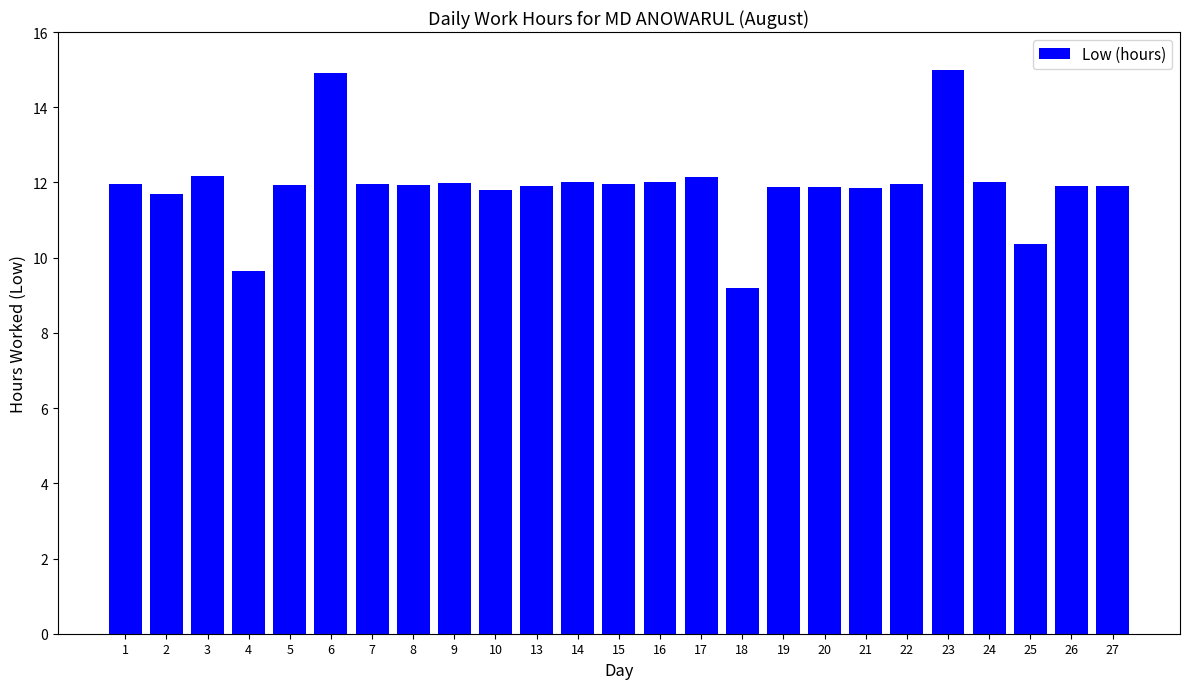

Are the bars grouped side by side (vs. stacked)?

No